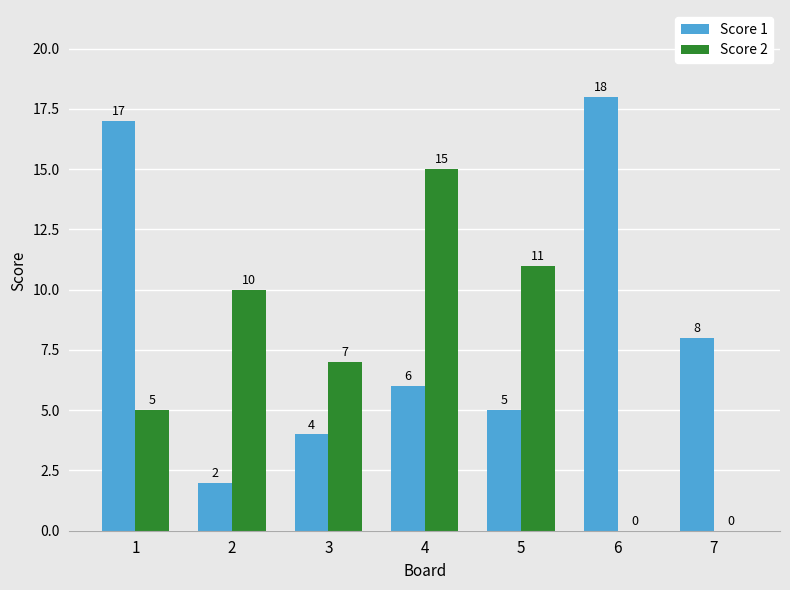

Reading right to left, list all the values displayed in this chart.

Score 1: 7=8	6=18	5=5	4=6	3=4	2=2	1=17
Score 2: 7=0	6=0	5=11	4=15	3=7	2=10	1=5